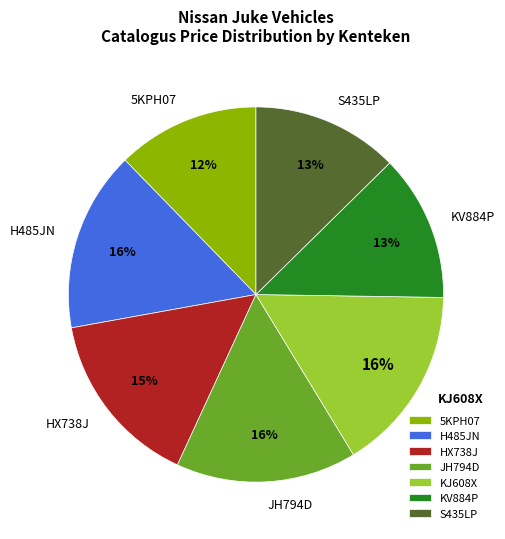

Is there a majority slice in this chart?

No